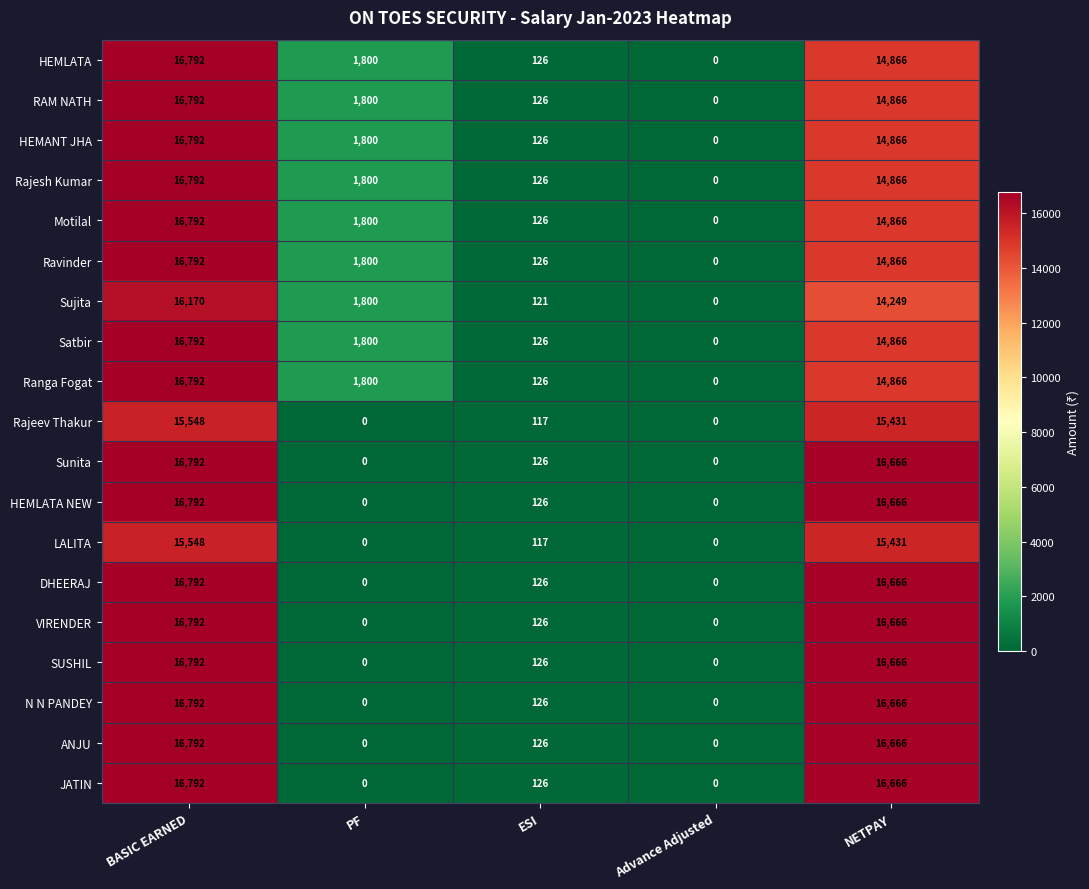

At which label does Ranga Fogat reach its minimum?

Advance Adjusted